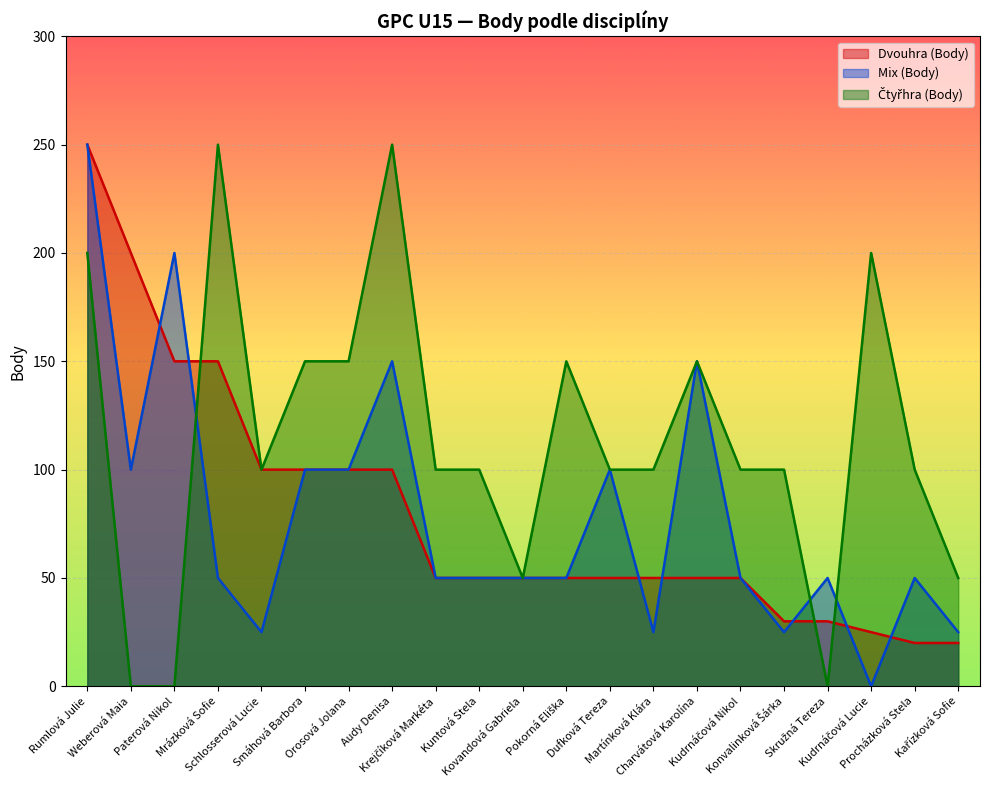

What is the difference between the second highest and second lowest values in the Mix (Body) series?

175